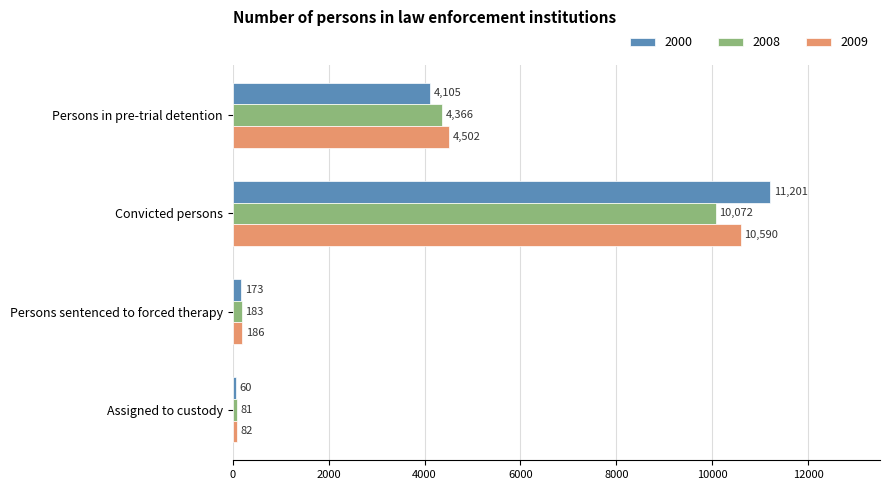

Is it true that 2000 equals 60 at Assigned to custody?

True